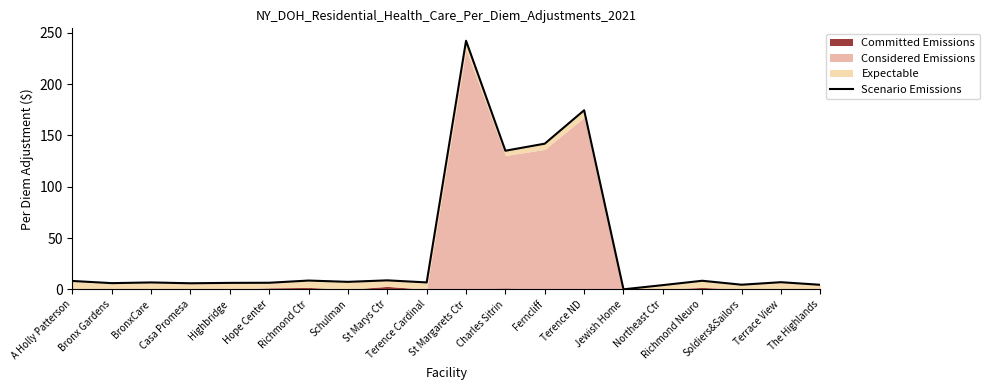

What is the average value?

39.6